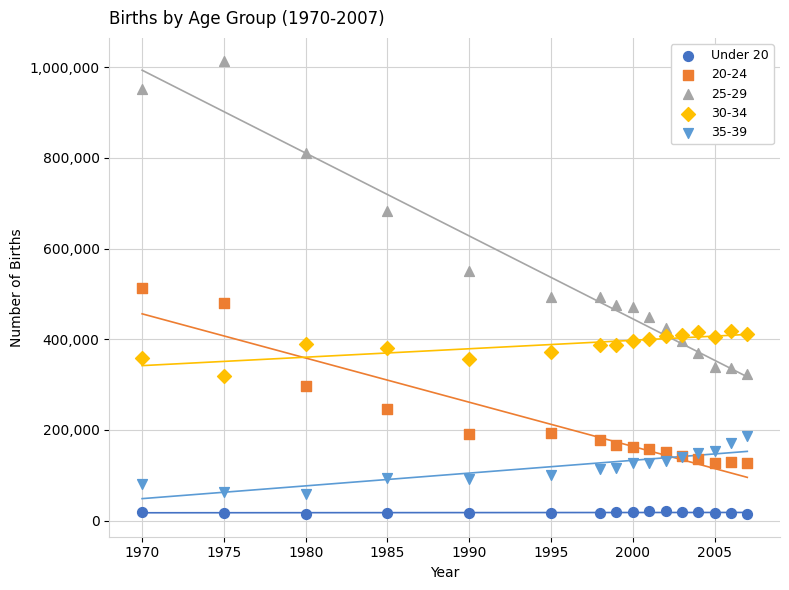

What is the X range (max minus min) for the scatter plot?

37